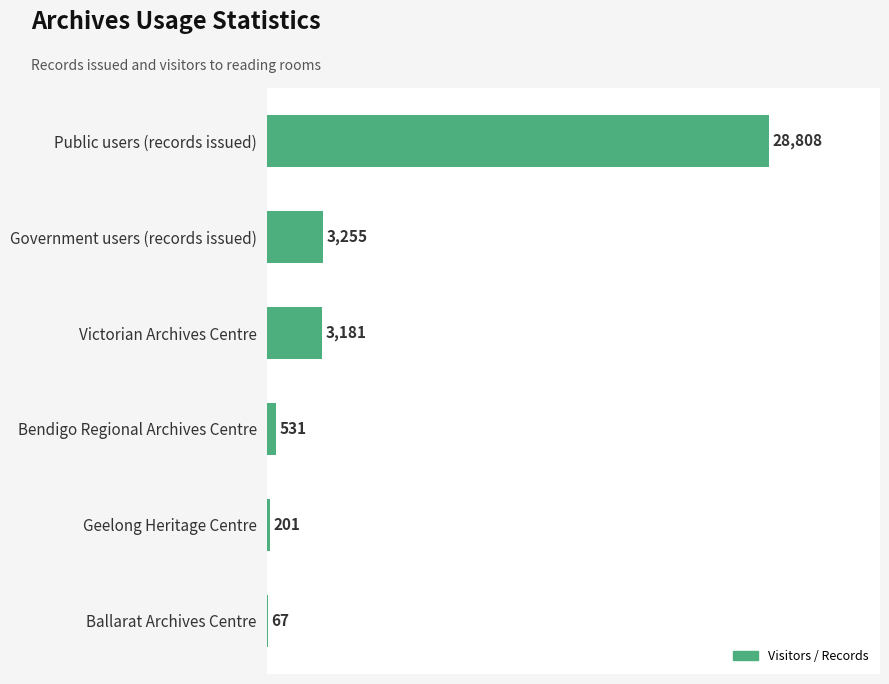

The value at Government users (records issued) is 3255. True or false?

True